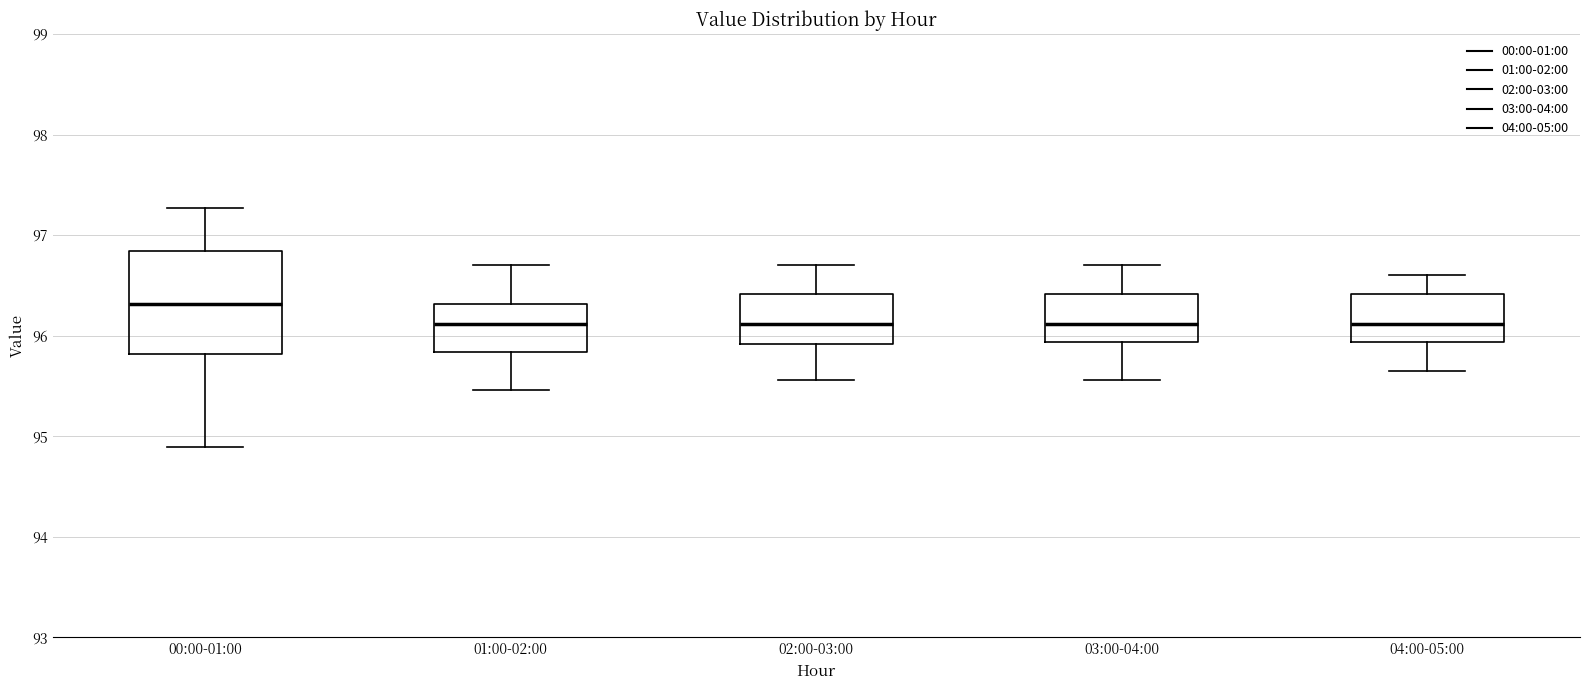

Reading left to right, read every box against the y-axis: the position of its median line, the range the box covers, and the ends of its whiskers. The values are not printed on the chart, so give them approximately, as read against the axis.

00:00-01:00: median 96.3, box 95.8 to 96.8, whiskers 94.9 to 97.3
01:00-02:00: median 96.1, box 95.8 to 96.3, whiskers 95.5 to 96.7
02:00-03:00: median 96.1, box 95.9 to 96.4, whiskers 95.6 to 96.7
03:00-04:00: median 96.1, box 95.9 to 96.4, whiskers 95.6 to 96.7
04:00-05:00: median 96.1, box 95.9 to 96.4, whiskers 95.7 to 96.6